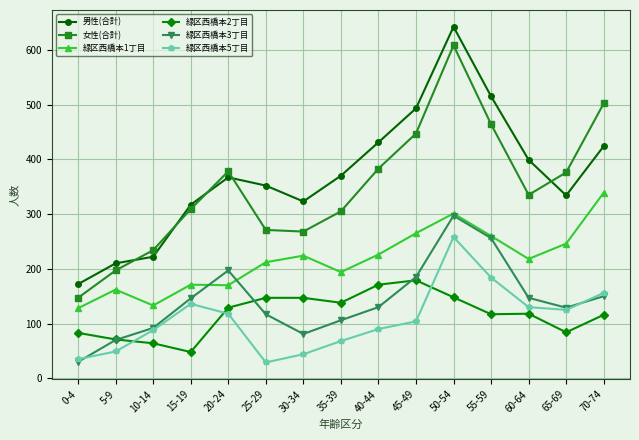

List the series in order of their peak value, highest first.

男性(合計), 女性(合計), 緑区西橋本1丁目, 緑区西橋本3丁目, 緑区西橋本5丁目, 緑区西橋本2丁目